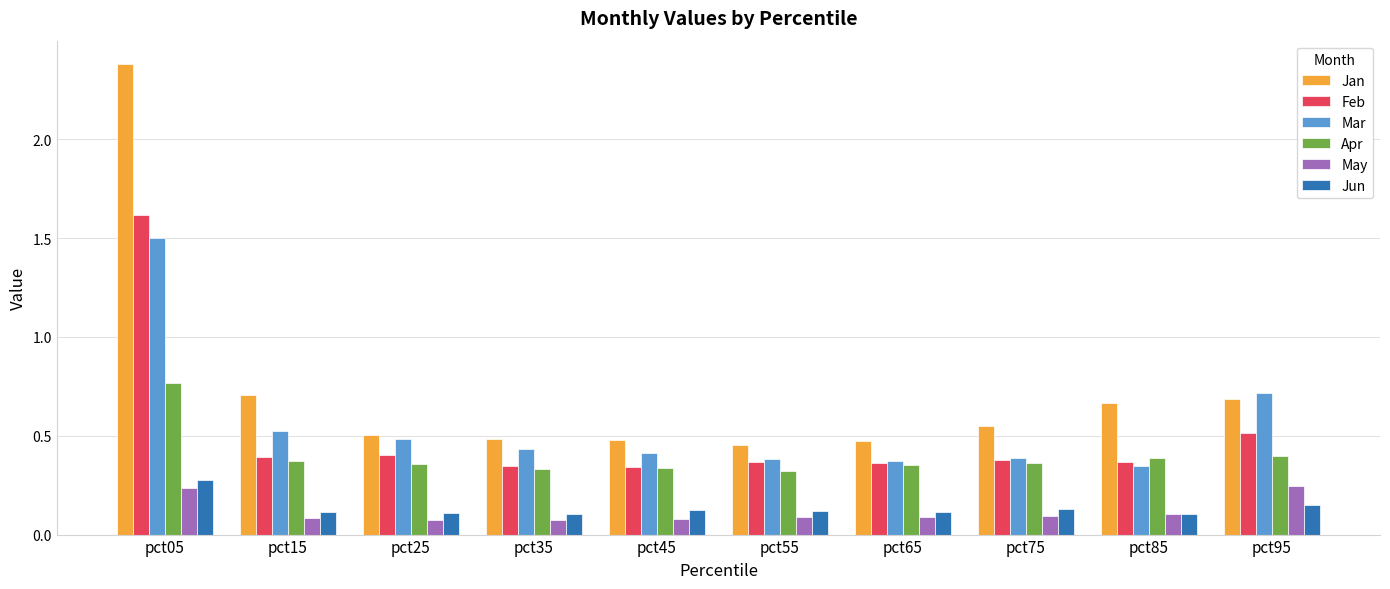

At which label does Jan reach its minimum?

pct55